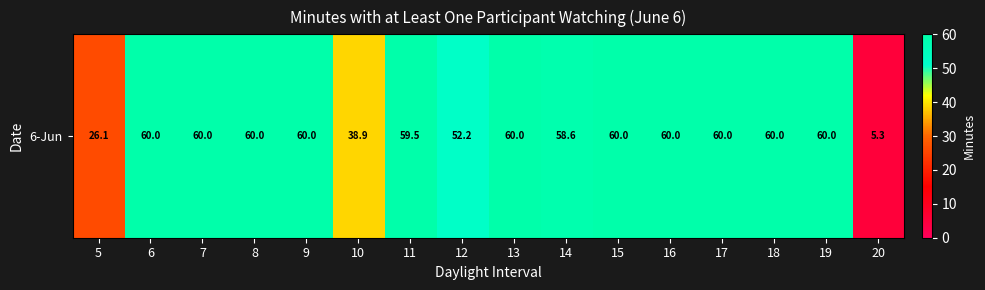

What is the minimum value shown in the chart?

5.3